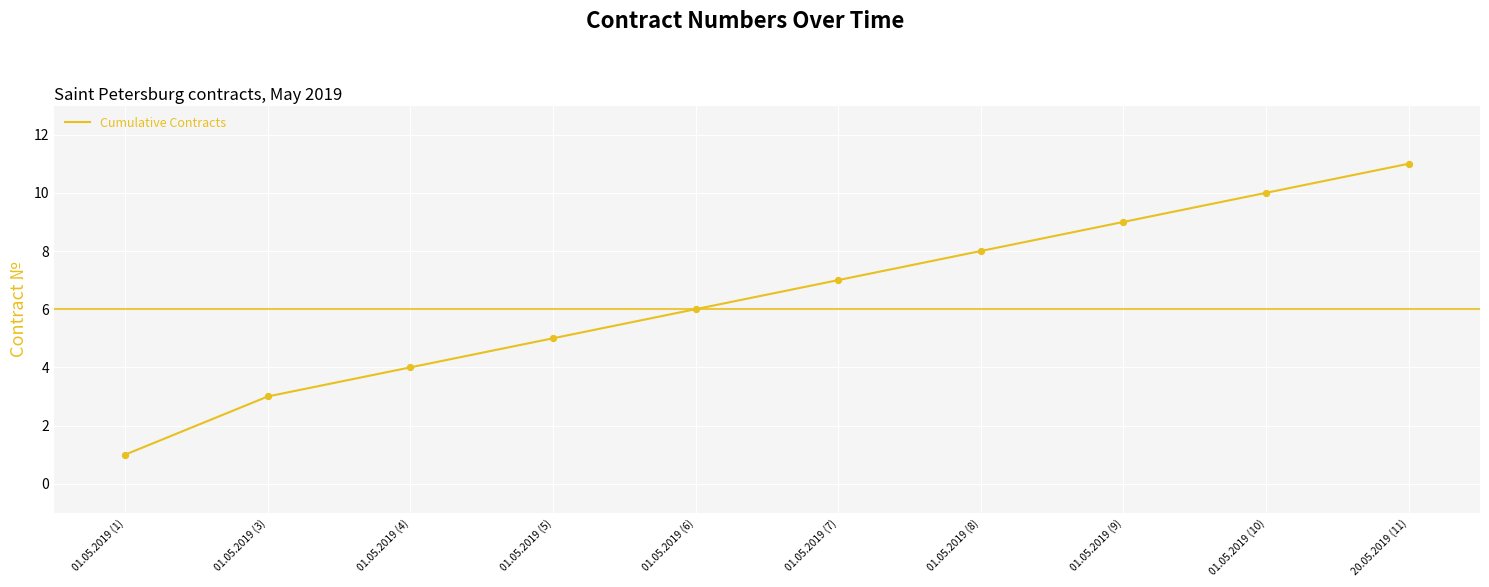

What is the ratio of the value at 01.05.2019 (5) to the value at 01.05.2019 (6)?

0.8